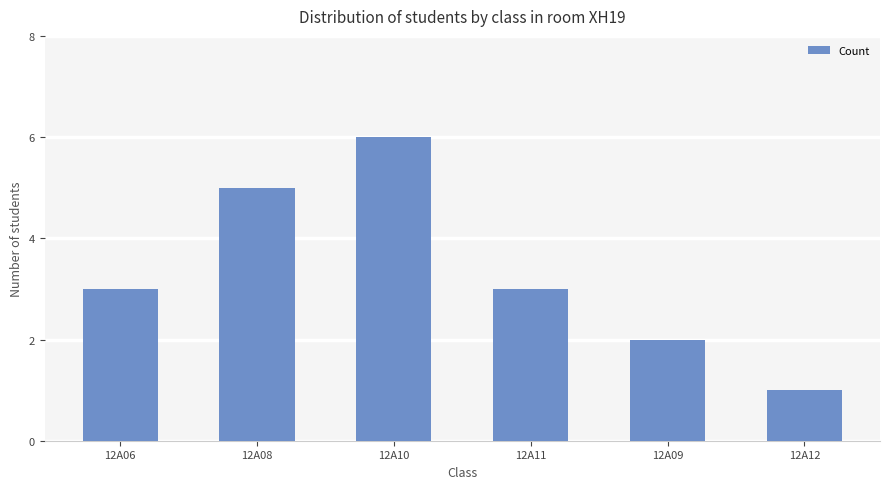

What is the sum of the values at 12A11 and 12A12?

4